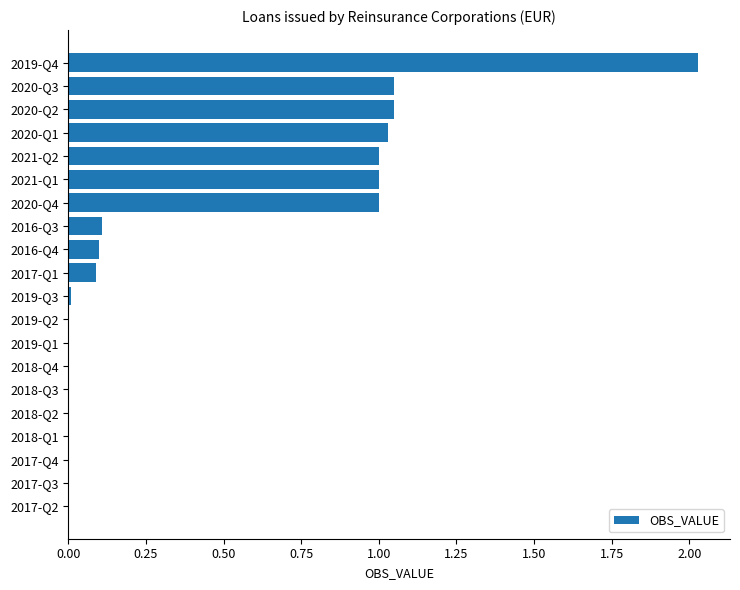

The chart shows a value of 1.0 at 2021-Q1. True or false?

True